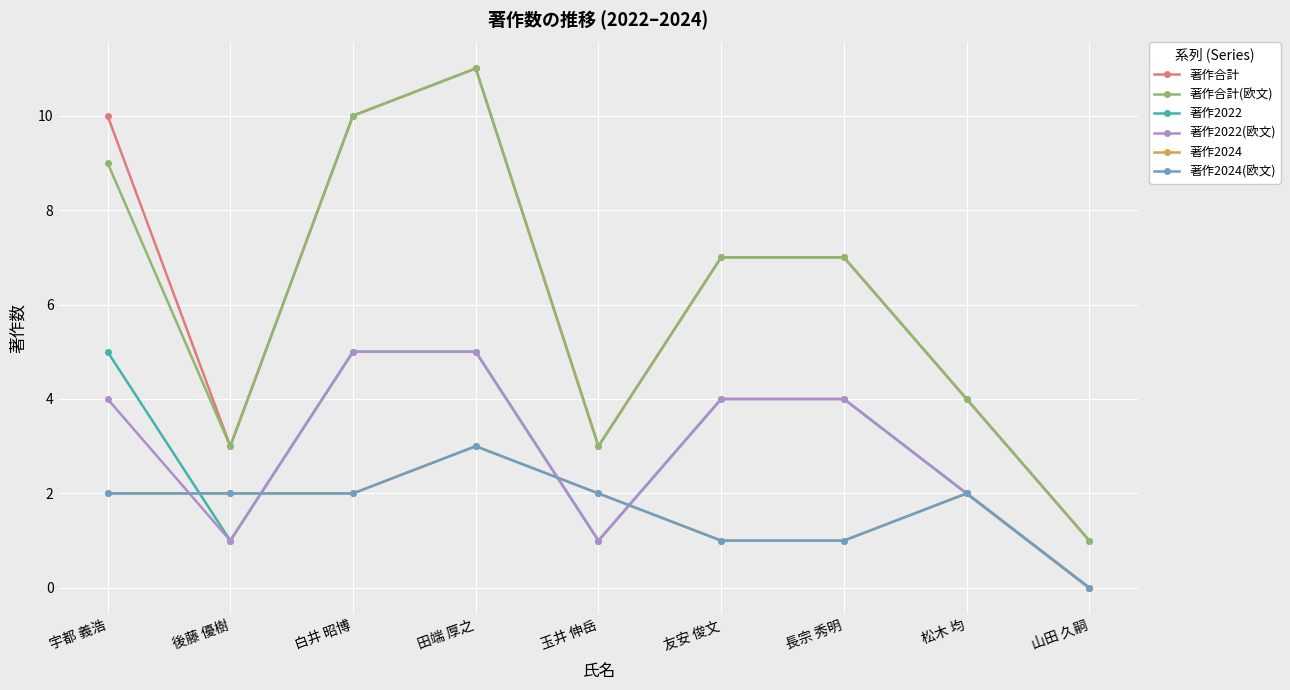

What is the maximum value for 著作合計?

11